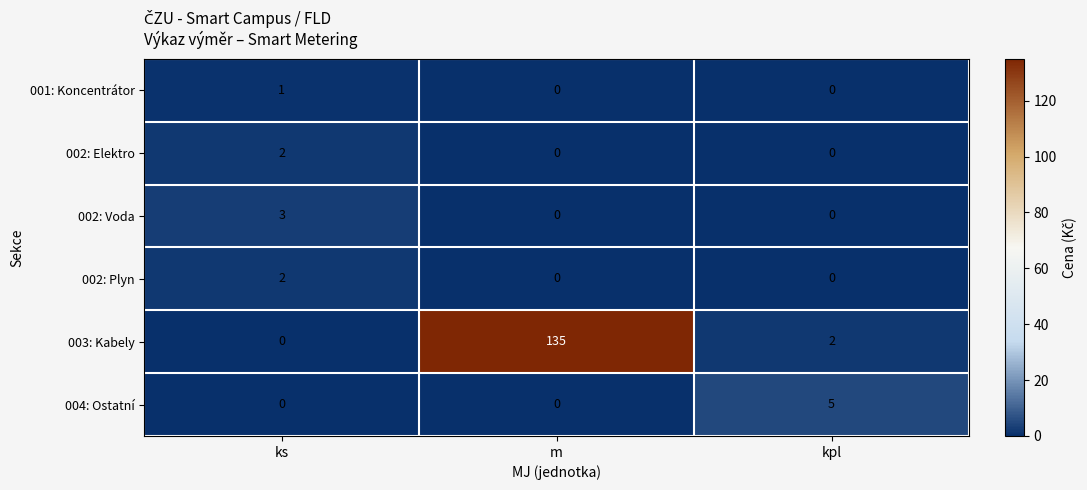

What is the average value of the 003: Kabely series?

46